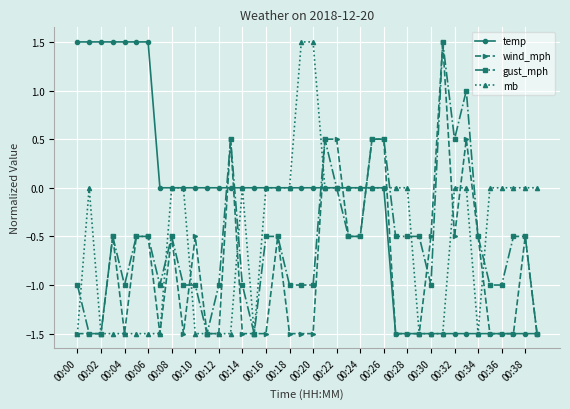

How many positive values does the wind_mph series have?

7